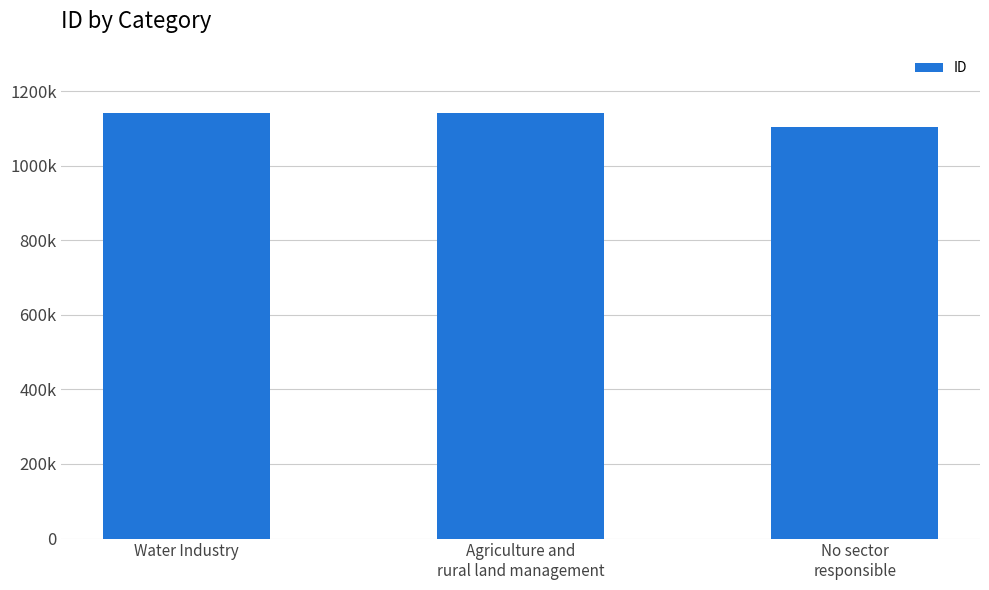

Reading left to right, list all the values displayed in this chart.

1141001	1142004	1104981